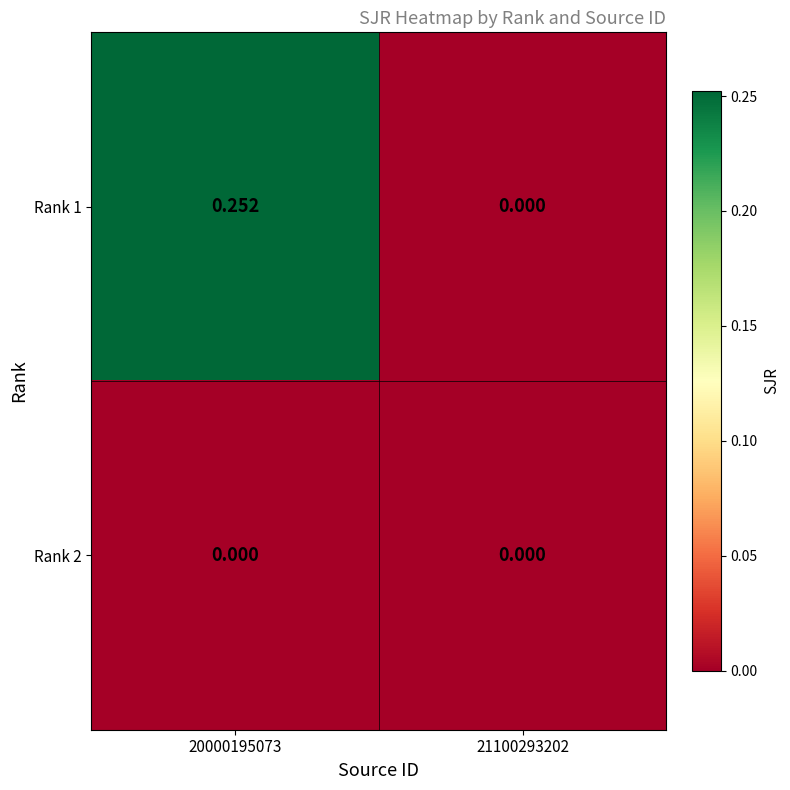

How many data points does each series have?

2